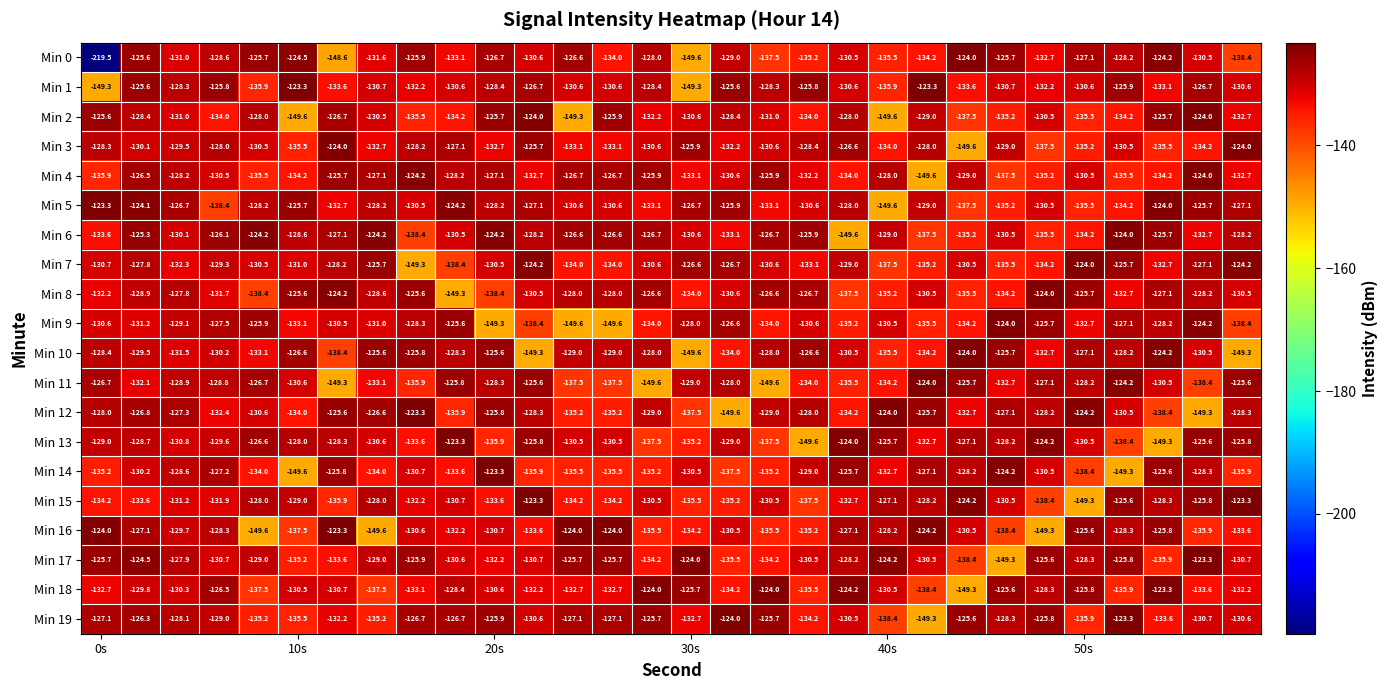

Which series has the largest total across all categories?

Min 6